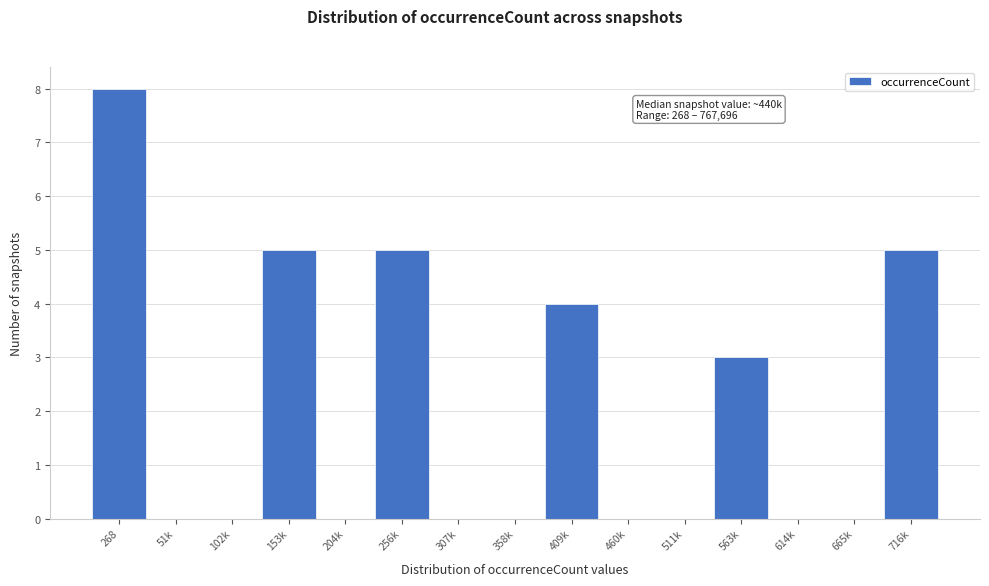

Reading left to right, extract all data points from this chart.

268=8	51k=0	102k=0	153k=5	204k=0	256k=5	307k=0	358k=0	409k=4	460k=0	511k=0	563k=3	614k=0	665k=0	716k=5